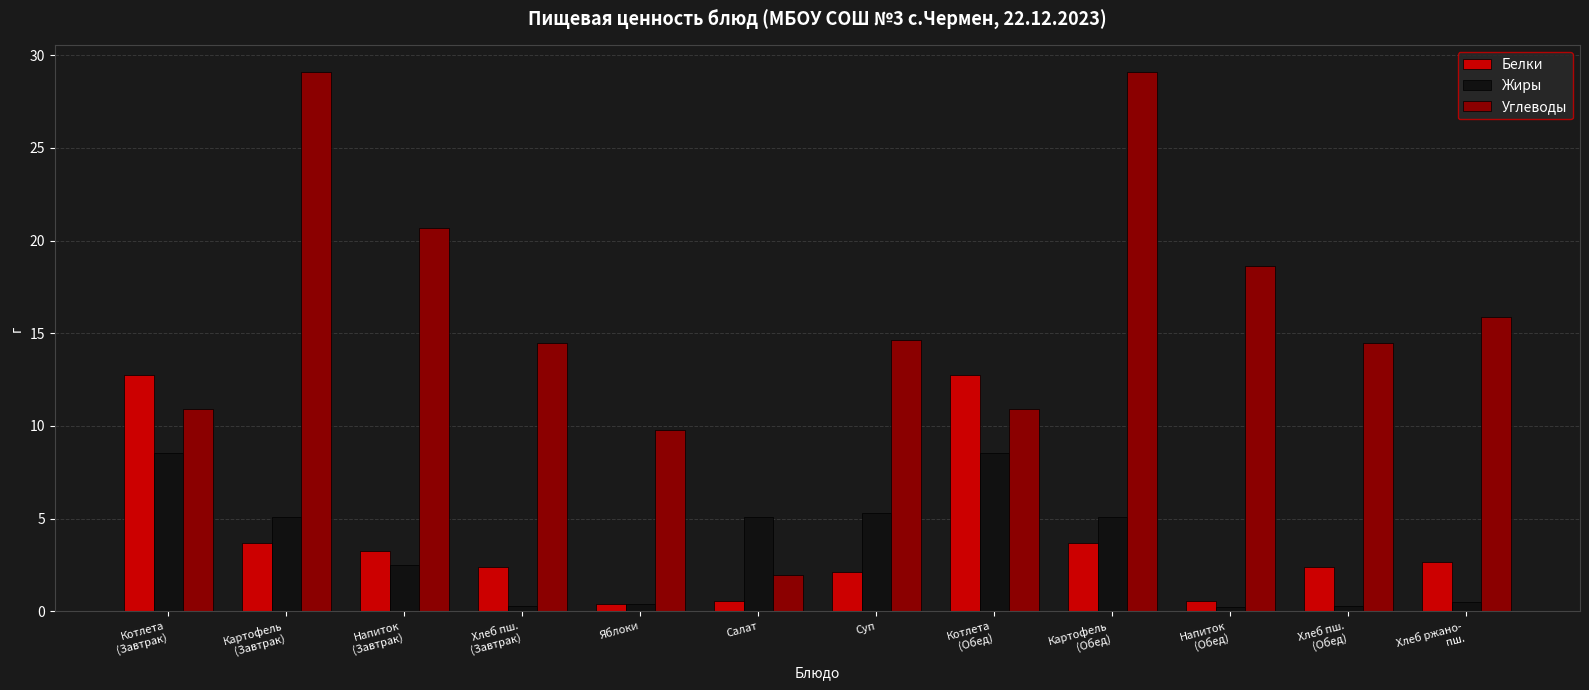

How many data points does each series have?

12